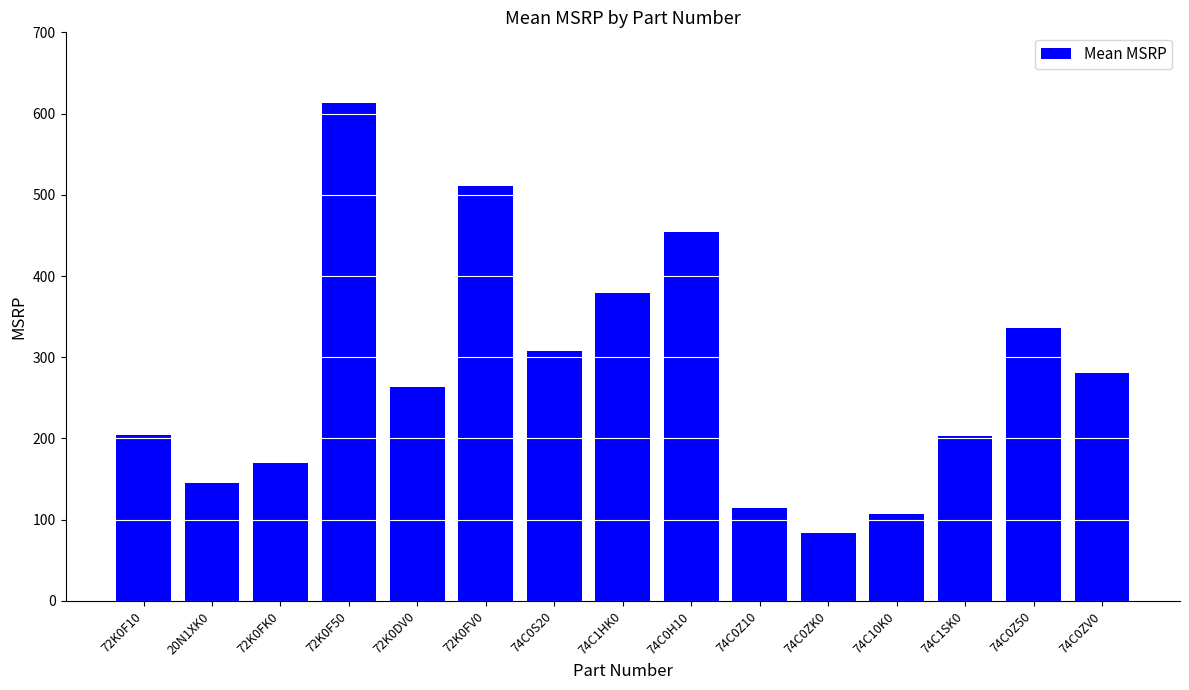

What is the sum of the values at 74C1HK0 and 74C0S20?

686.6